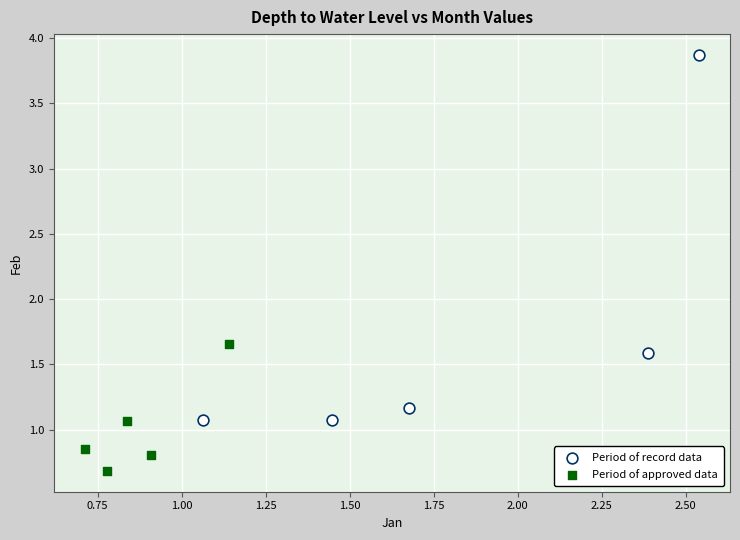

Which series contains the lowest Y value?

Period of approved data